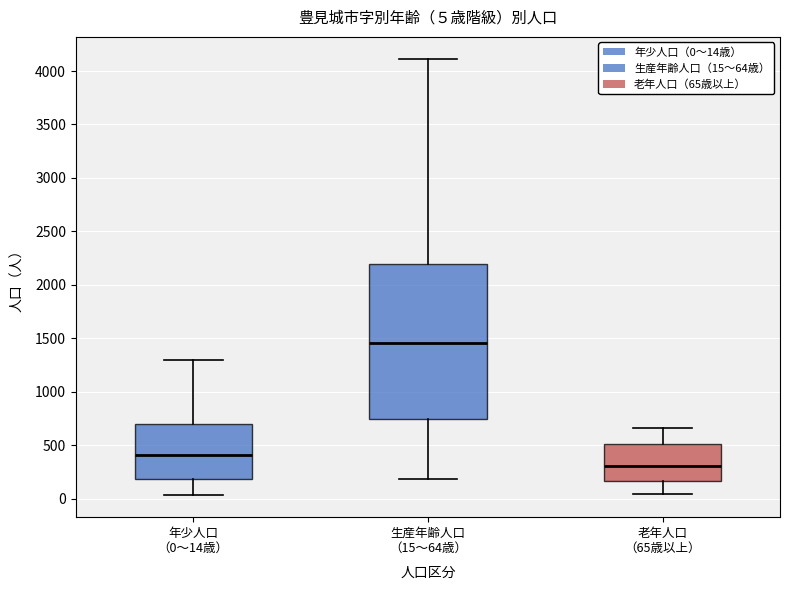

Which box's median line is the highest?

生産年齢人口 （15～64歳）